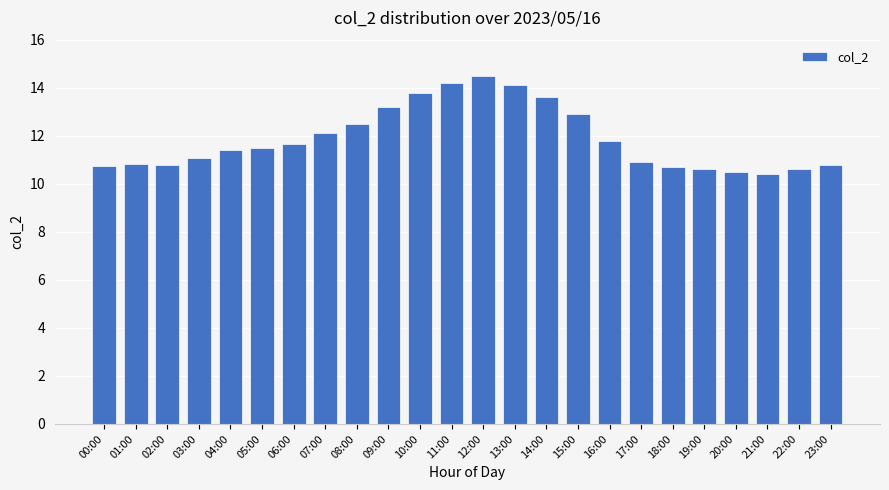

The value at 19:00 is 18.6. True or false?

False